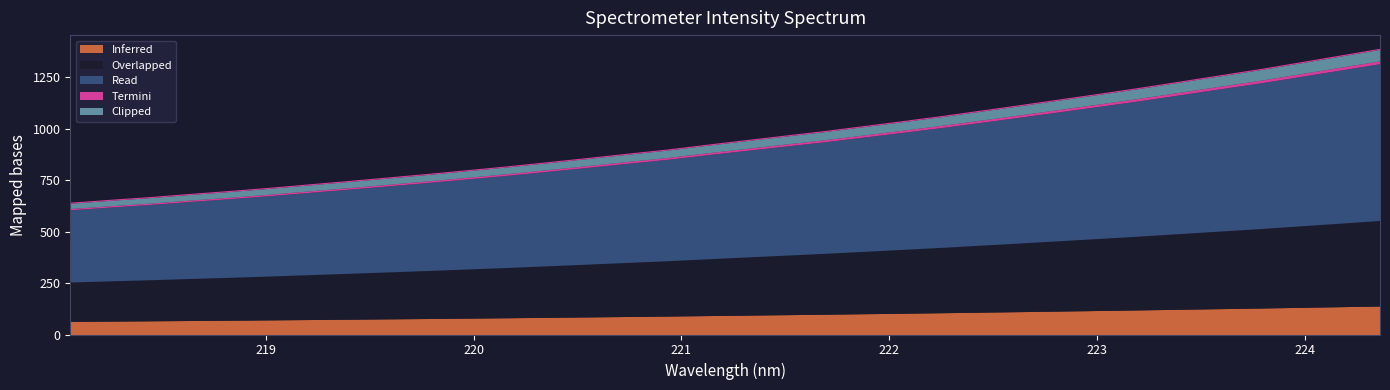

Does the chart display data point markers on the line(s)?

No